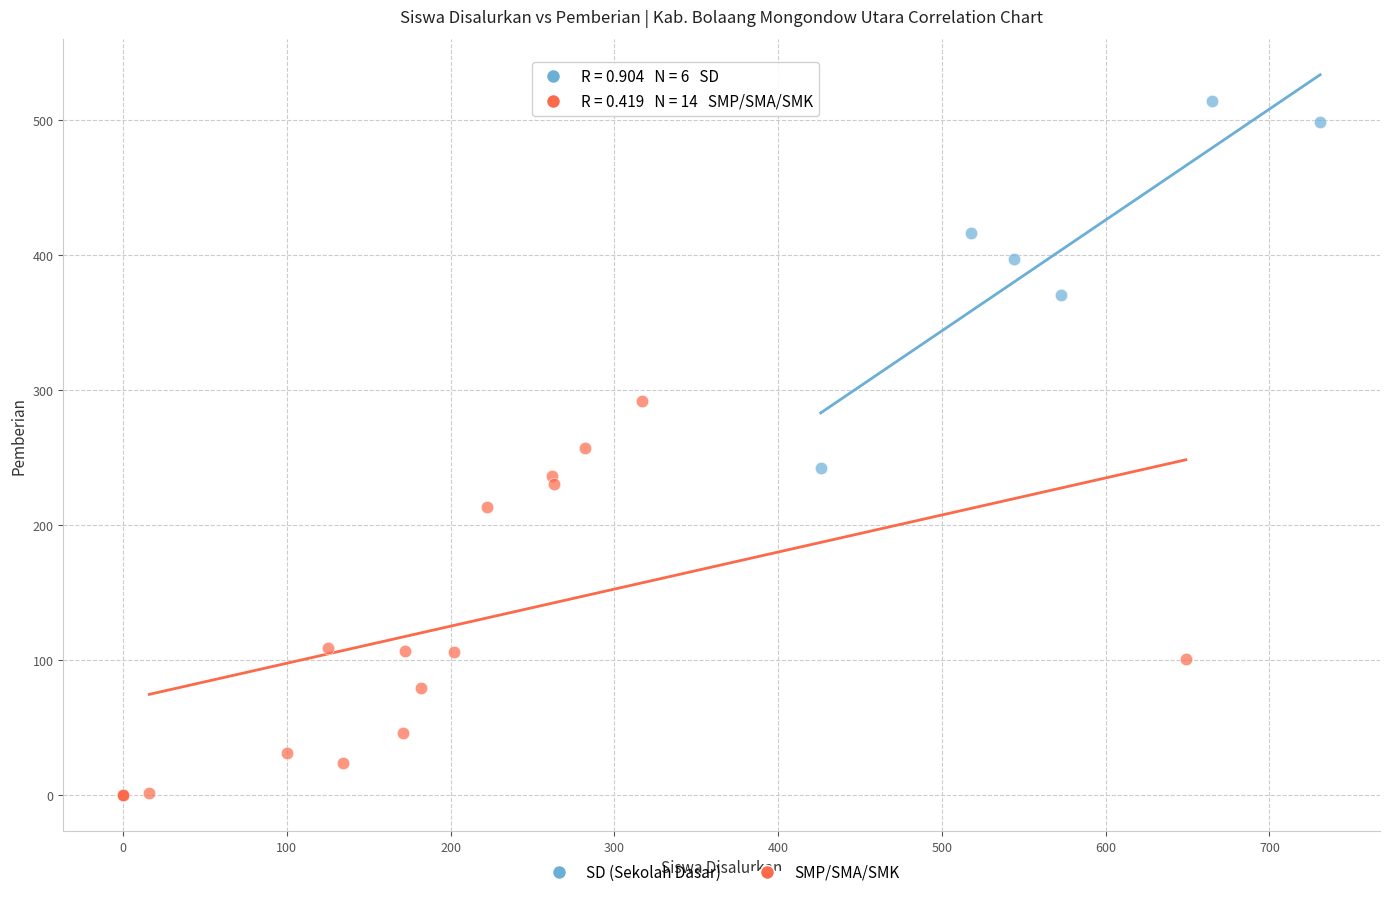

Which series reaches the maximum Y coordinate?

SD (Sekolah Dasar)